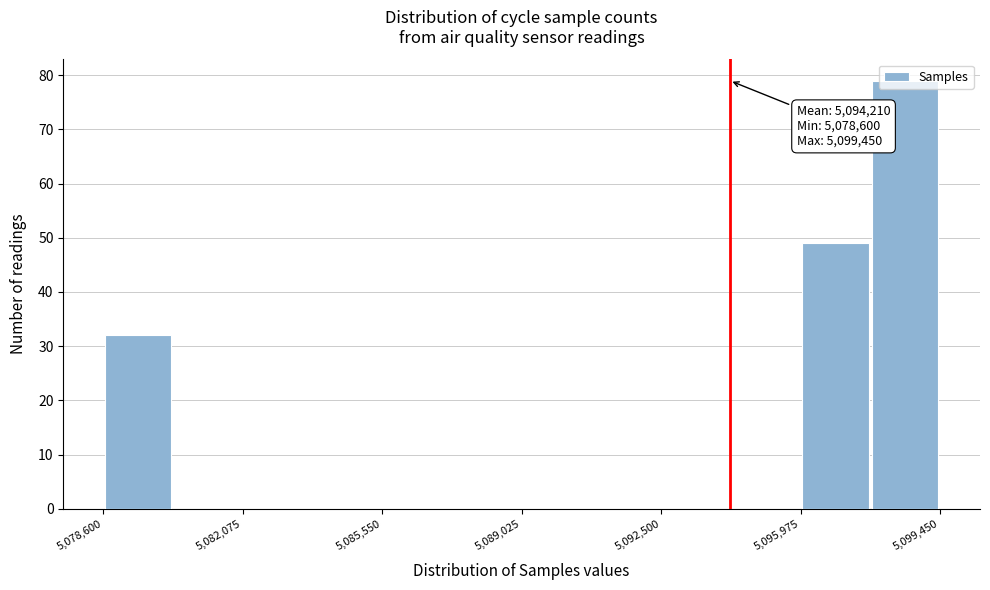

Read against the x-axis, roughly where is the centre of the tallest bar?

5098500